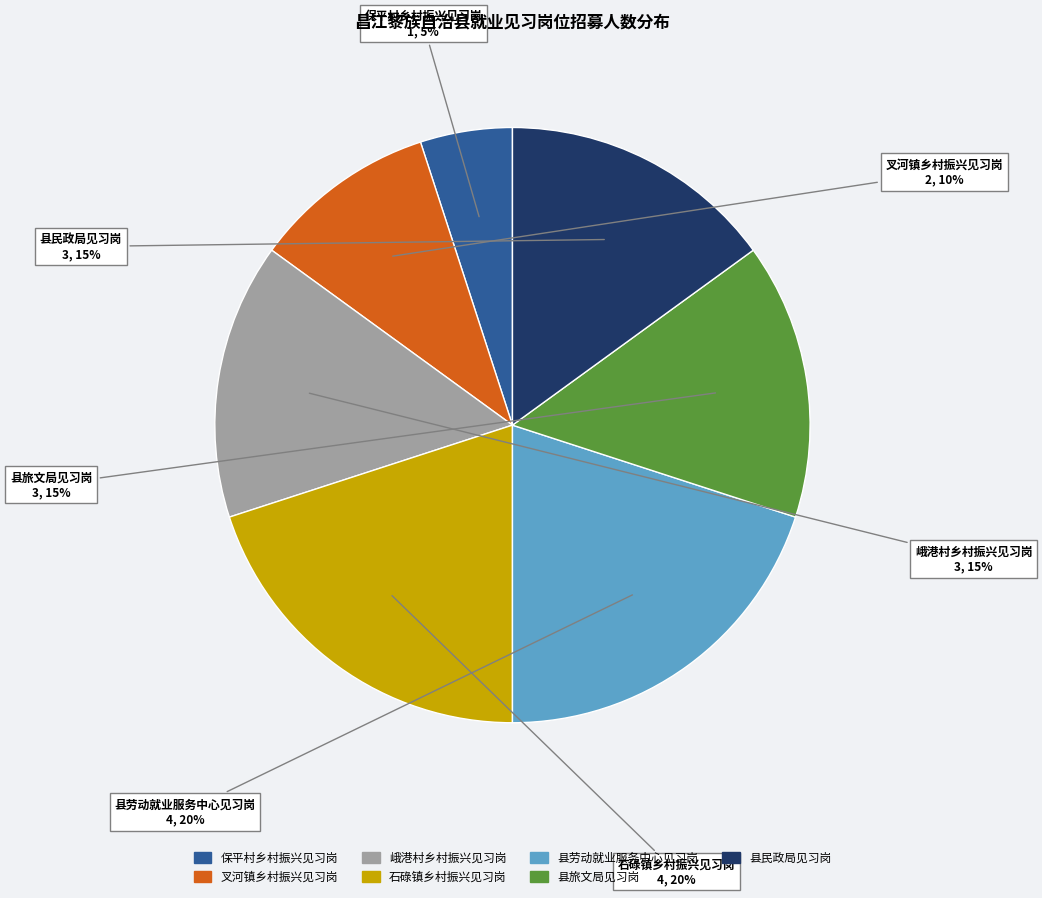

How many segments does this pie chart have?

7